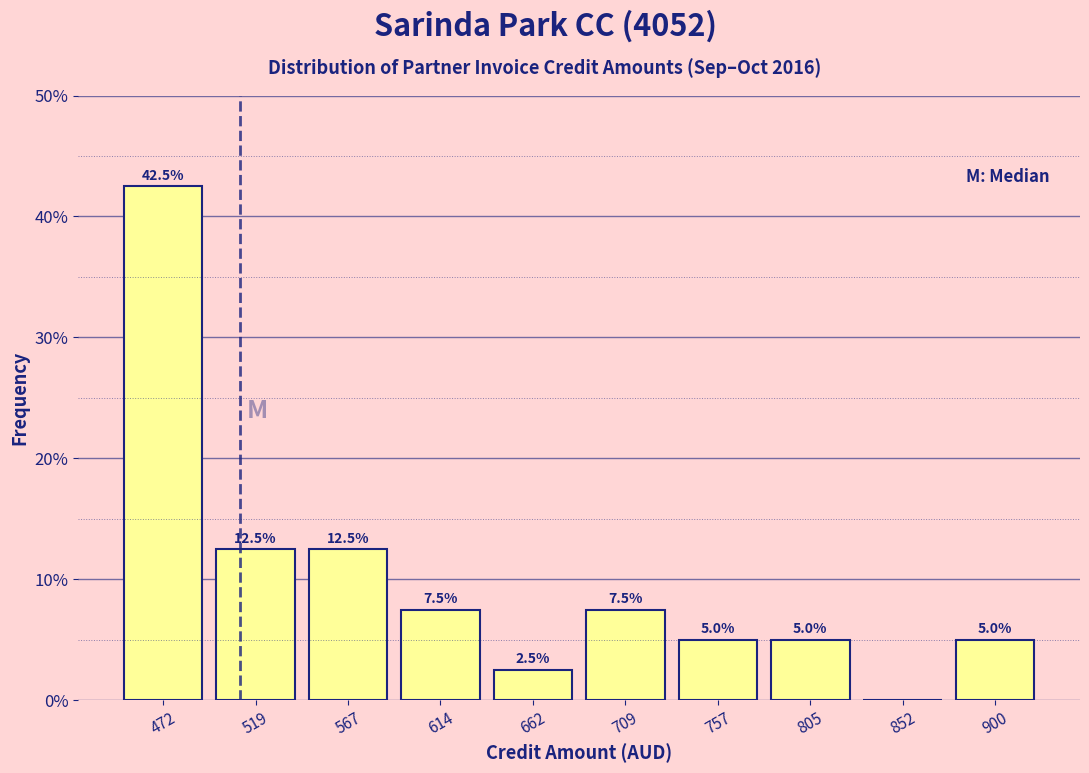

Over which range of the x-axis is the bar tallest?

450 to 495